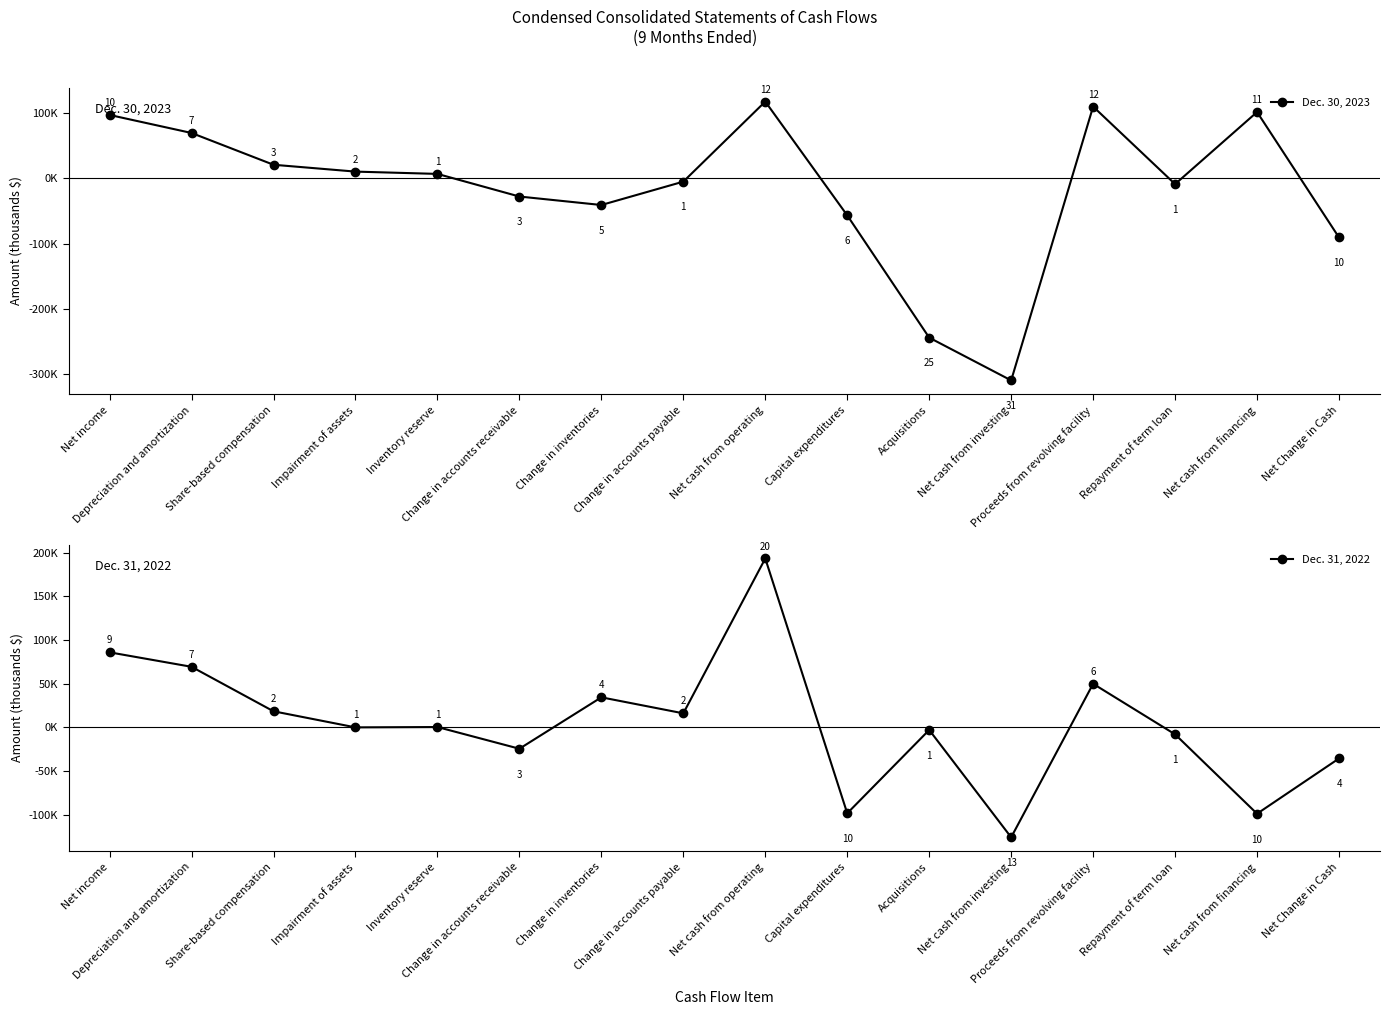

What is the value of the Dec. 30, 2023 point at the 13th from the left?

110000